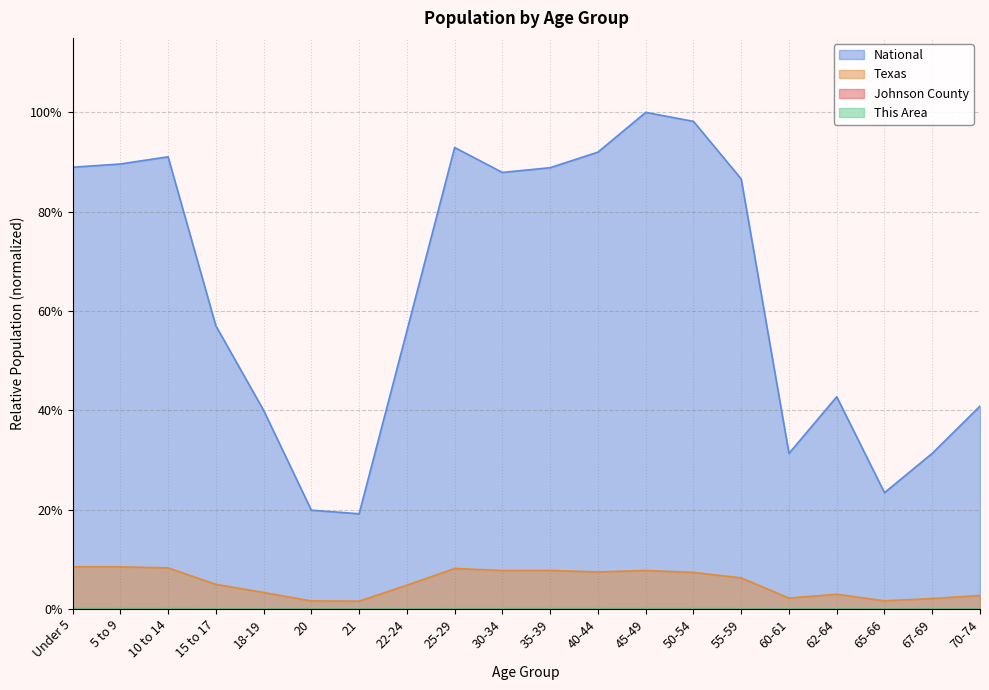

What is the maximum value shown in the chart?

1.0